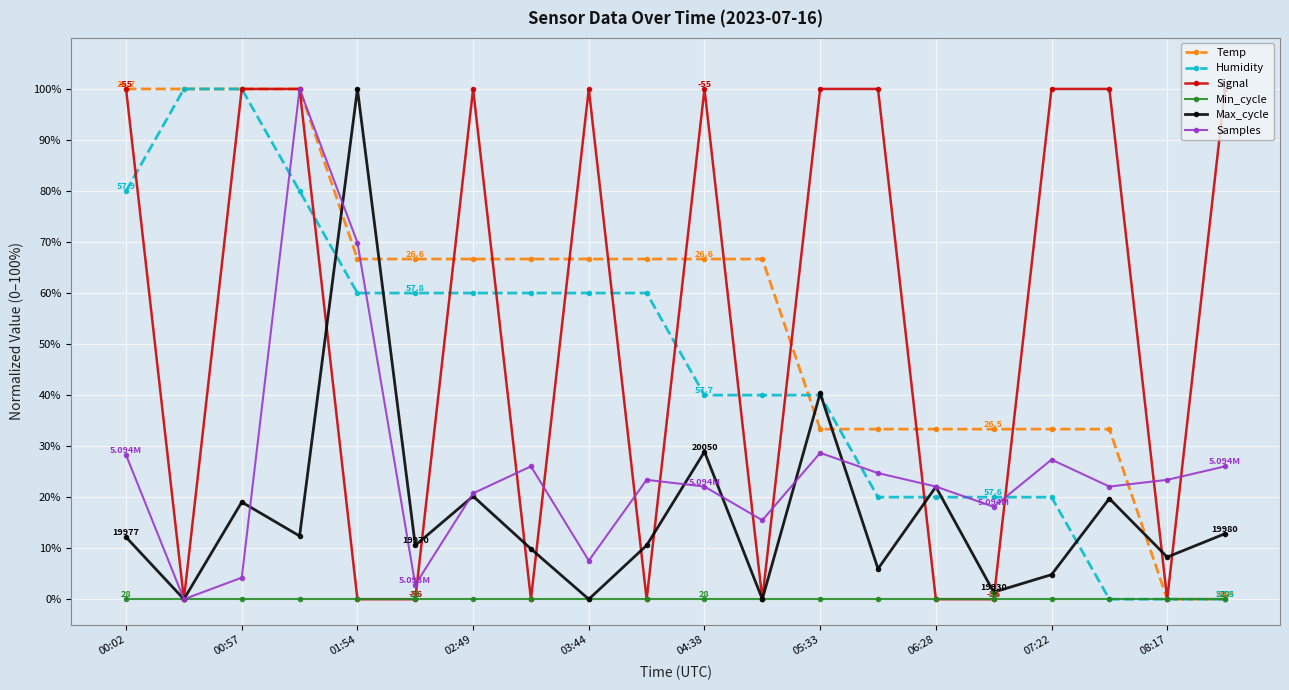

How many interior local peaks does the Samples series have?

5